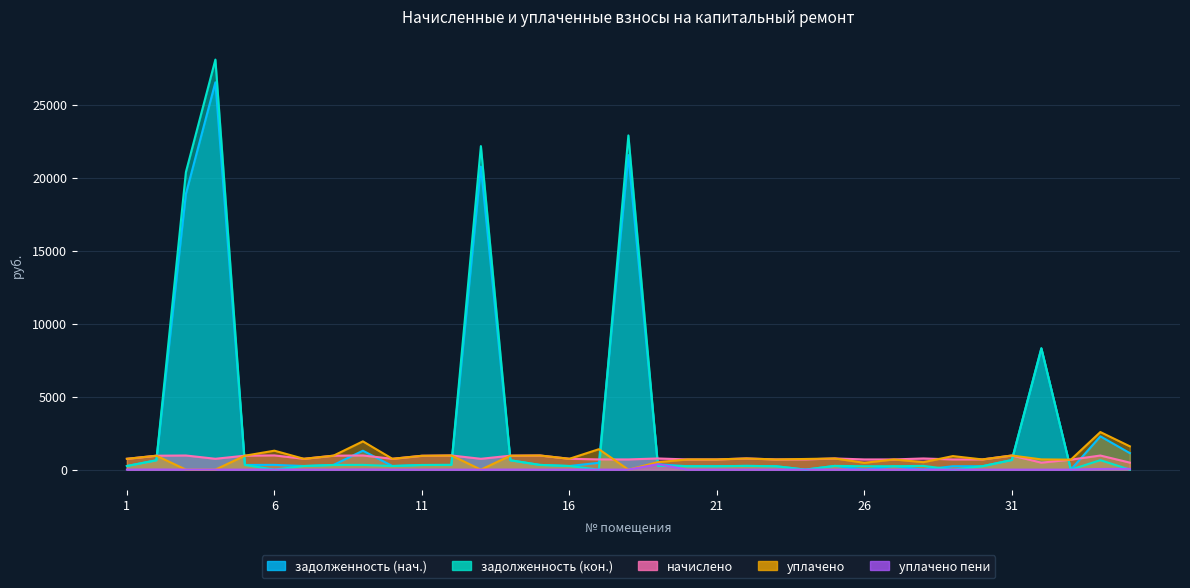

Where does the задолженность (кон.) series first go above 254?

2